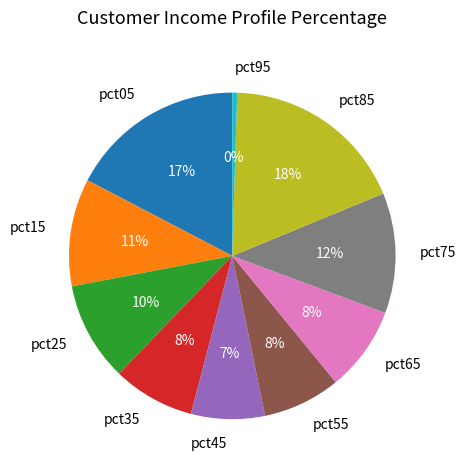

Does pct85 represent more than half of the total?

No